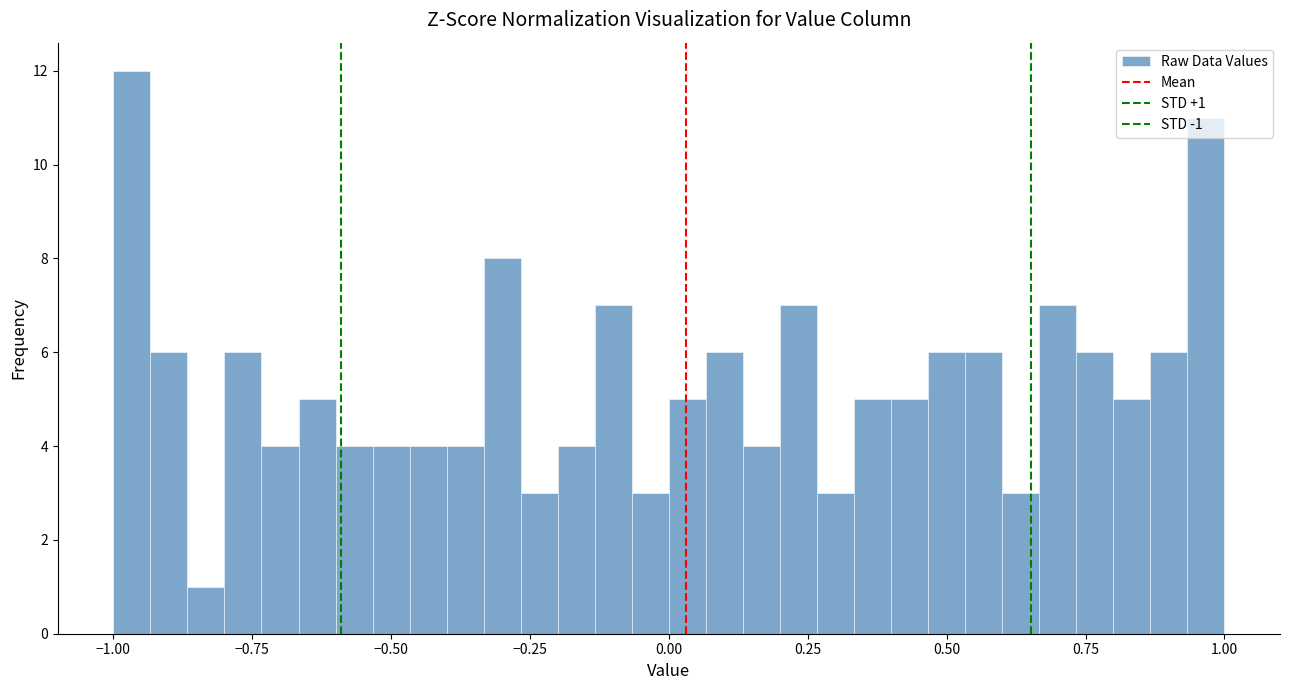

Around what value on the x-axis is the tallest bar? Give the approximate position of its centre, as read against the axis.

-0.95